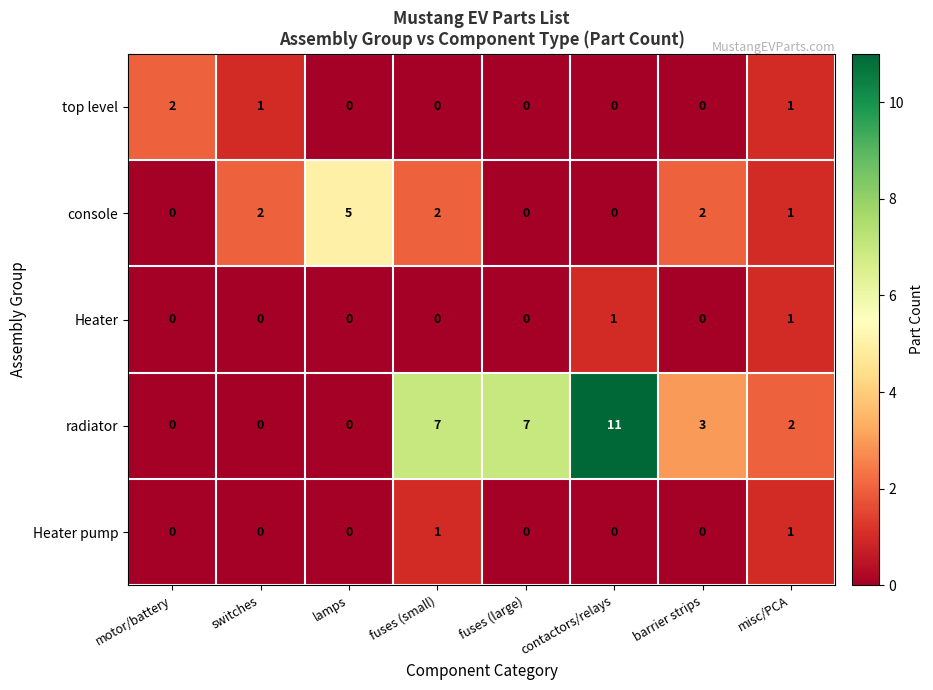

The top level series shows 0 at lamps. True or false?

True